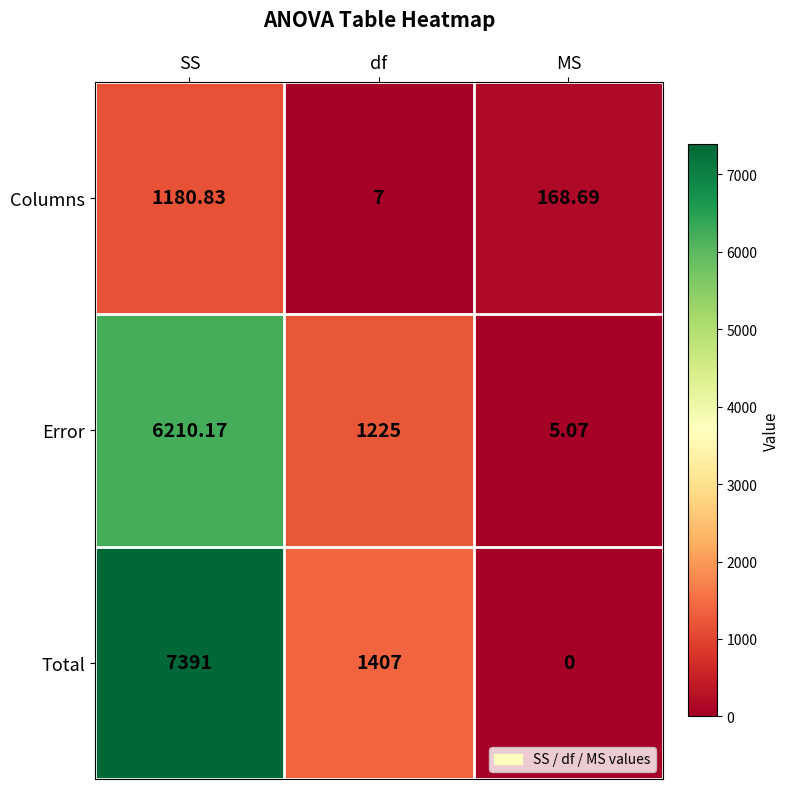

Which series changed the most between SS and df?

Total